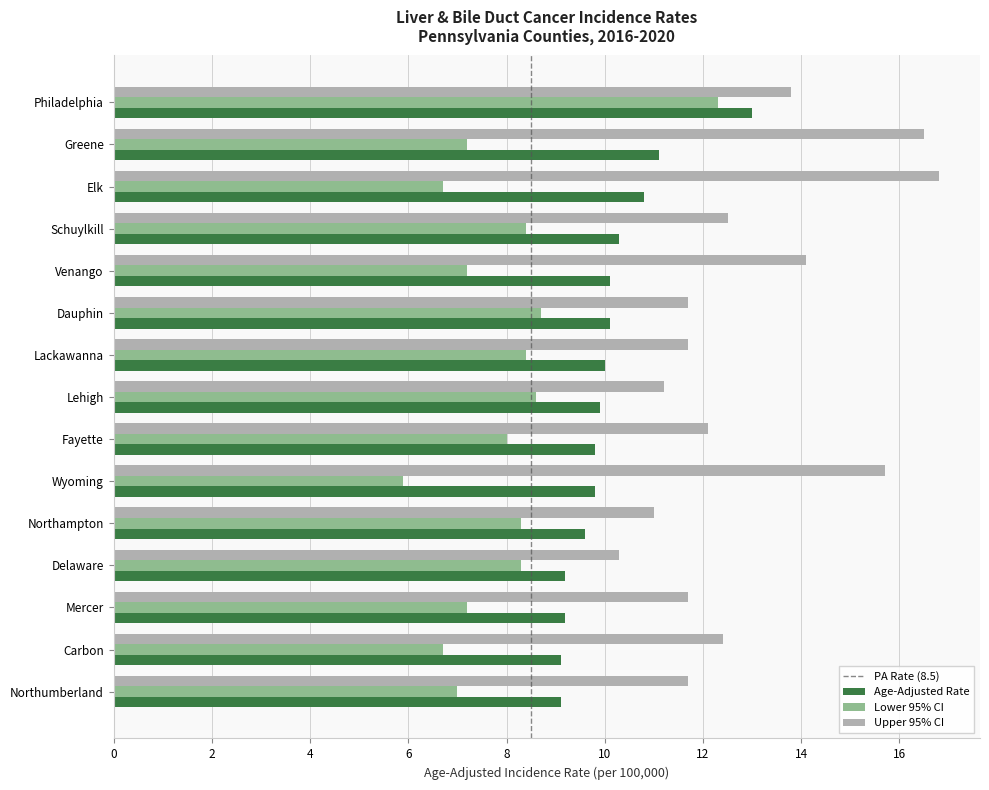

Rank the series at Philadelphia from highest to lowest value.

Upper 95% CI, Age-Adjusted Rate, Lower 95% CI